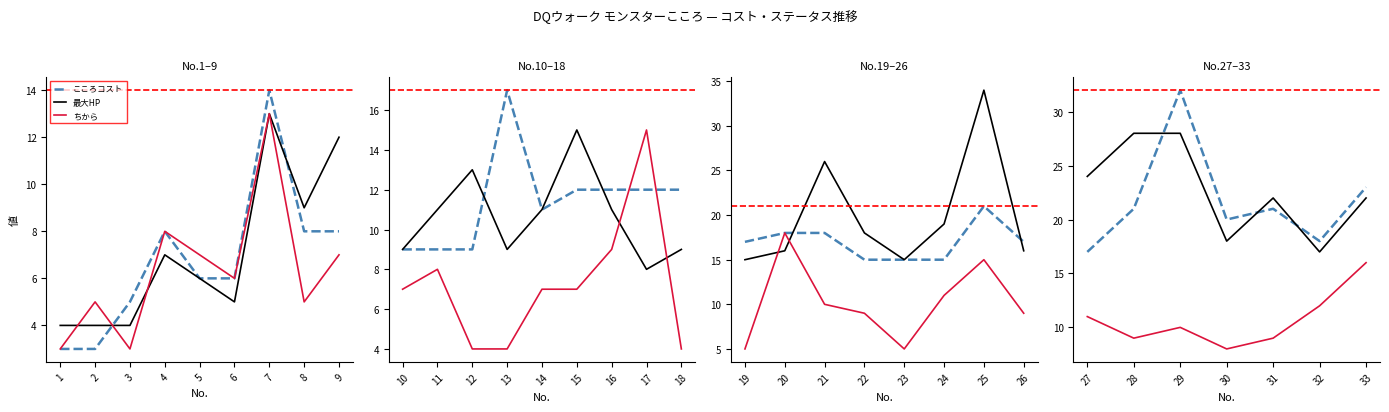

How many interior local peaks does the ちから series have?

1